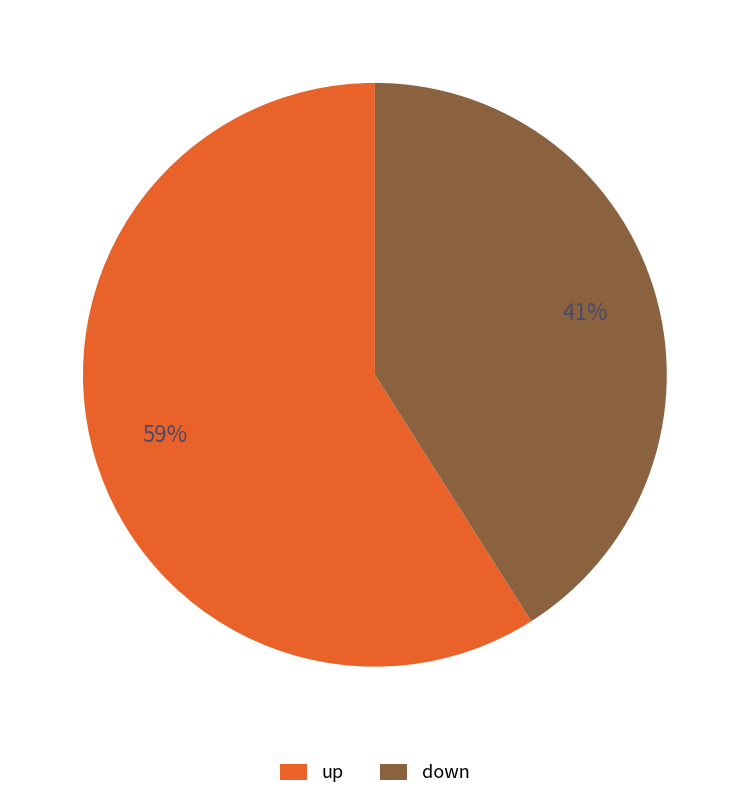

The up slice represents 52% of the pie. True or false?

False